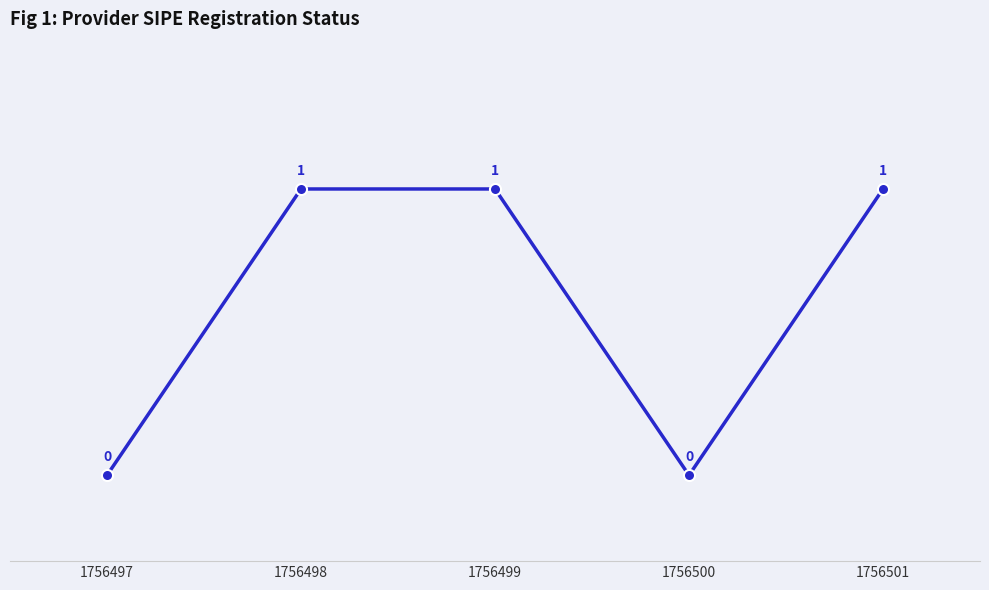

What is the maximum value shown in the chart?

1